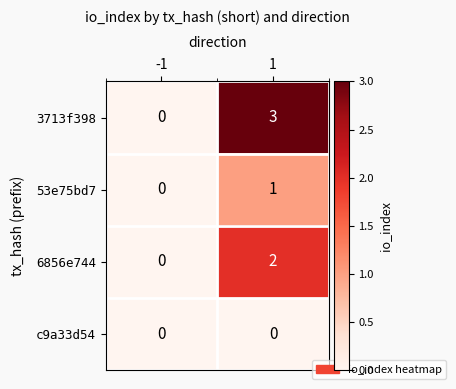

Reading left to right, list all the values displayed in this chart.

3713f398: 0	3
53e75bd7: 0	1
6856e744: 0	2
c9a33d54: 0	0